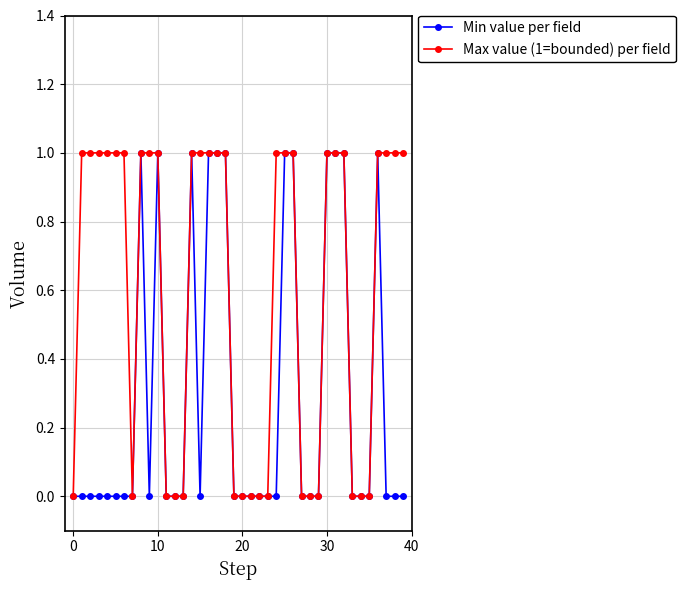

Rank the series by their average value, from highest to lowest.

Max value (1=bounded) per field, Min value per field